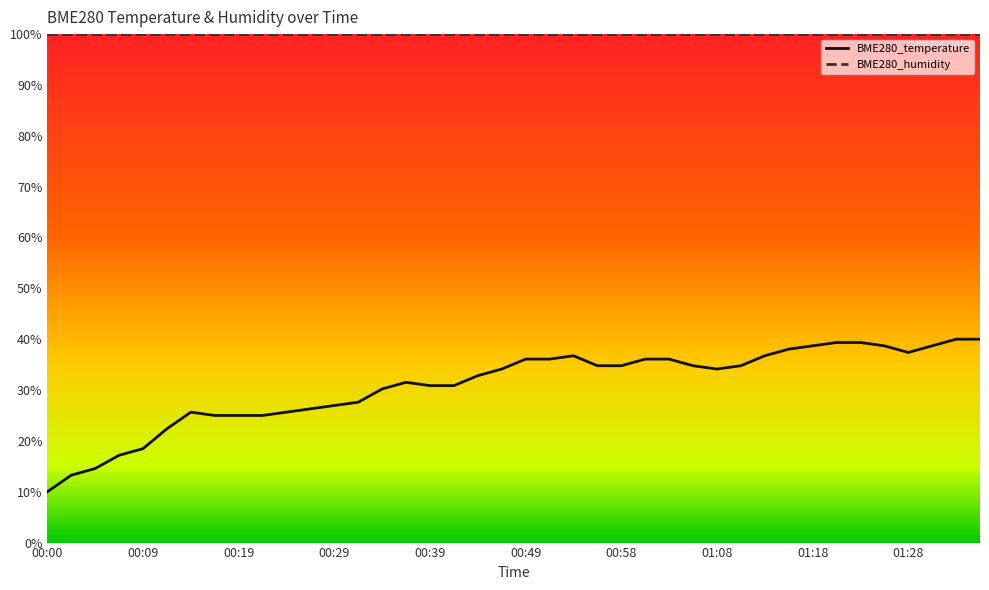

Which series has the largest range (max minus min)?

BME280_temperature